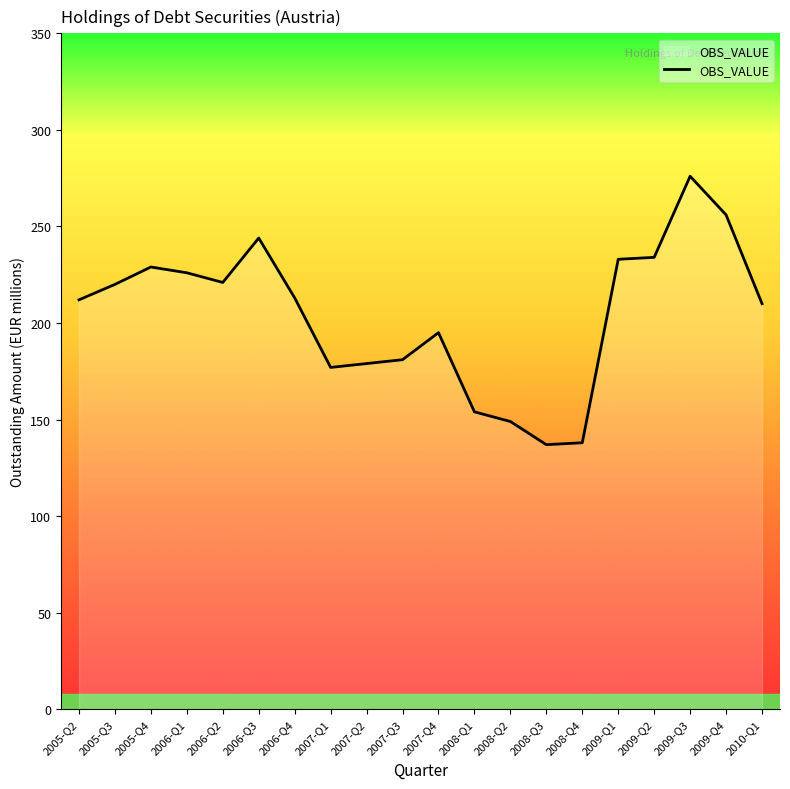

Which label corresponds to the largest value in the chart?

2009-Q3